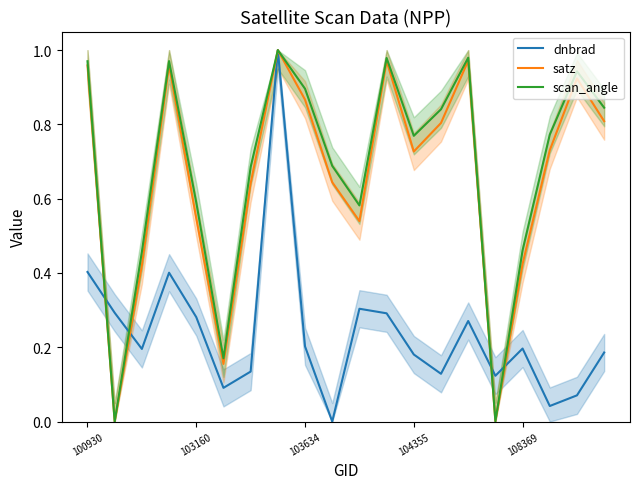

What is the difference between the maximum and minimum values in the dnbrad series?

1.0